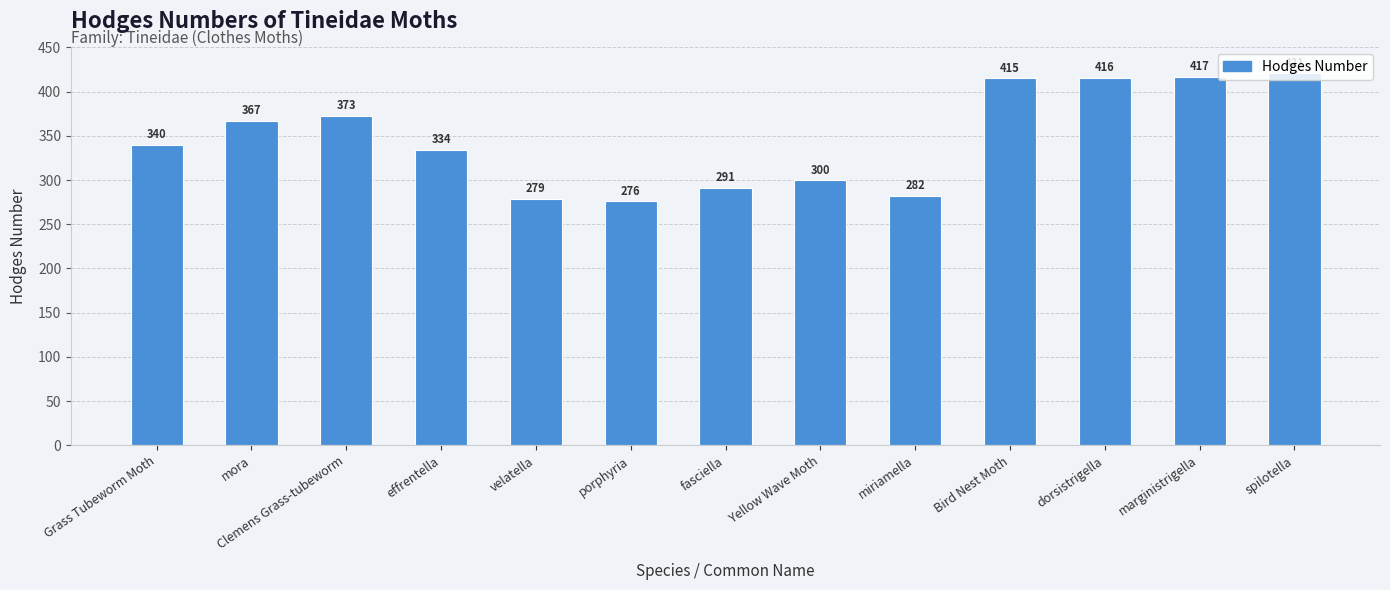

Rank the categories by value from highest to lowest.

spilotella, marginistrigella, dorsistrigella, Bird Nest Moth, Clemens Grass-tubeworm, mora, Grass Tubeworm Moth, effrentella, Yellow Wave Moth, fasciella, miriamella, velatella, porphyria